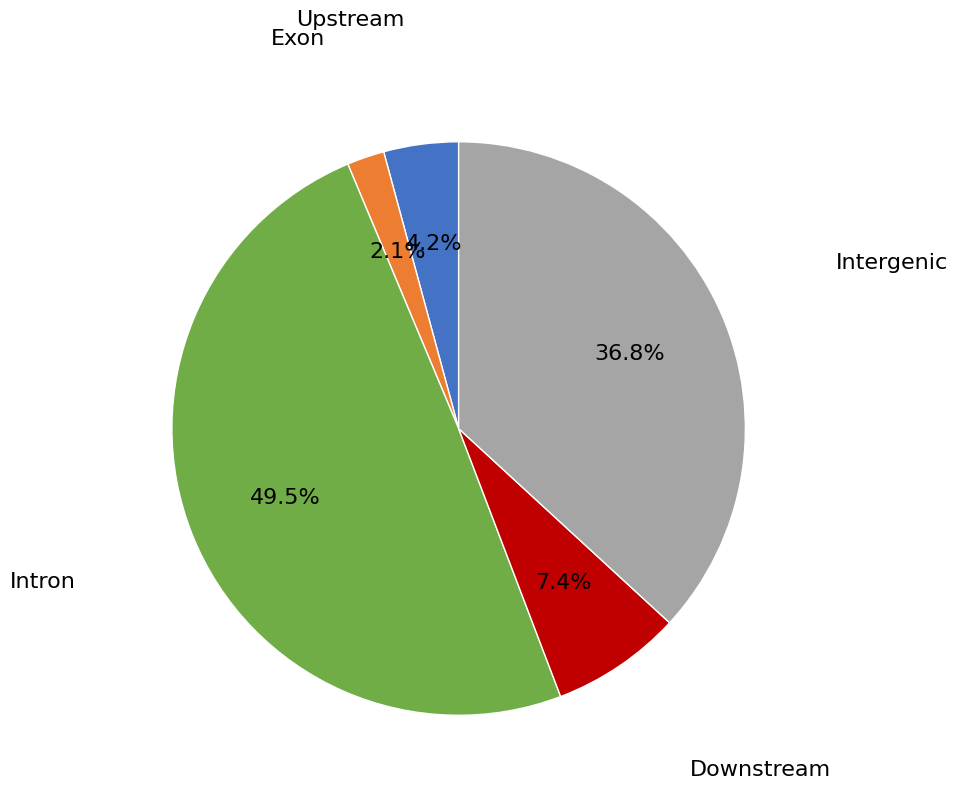

Does any single category account for the majority?

No